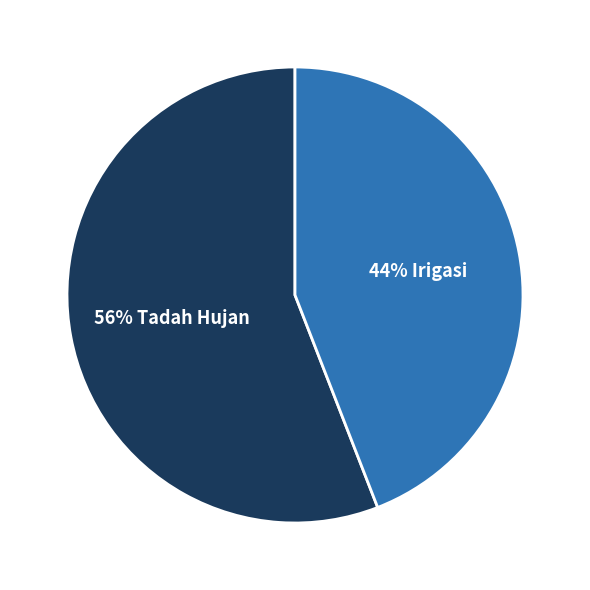

To the nearest percent, what is the difference between the largest and smallest slice percentages?

12%